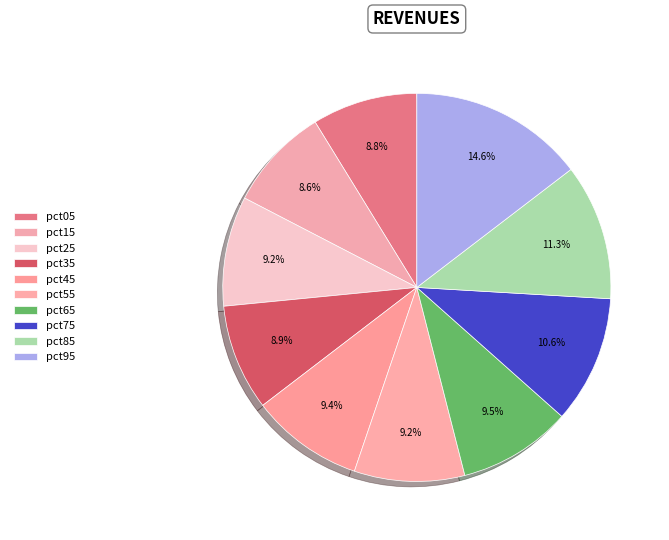

How many segments does this pie chart have?

10